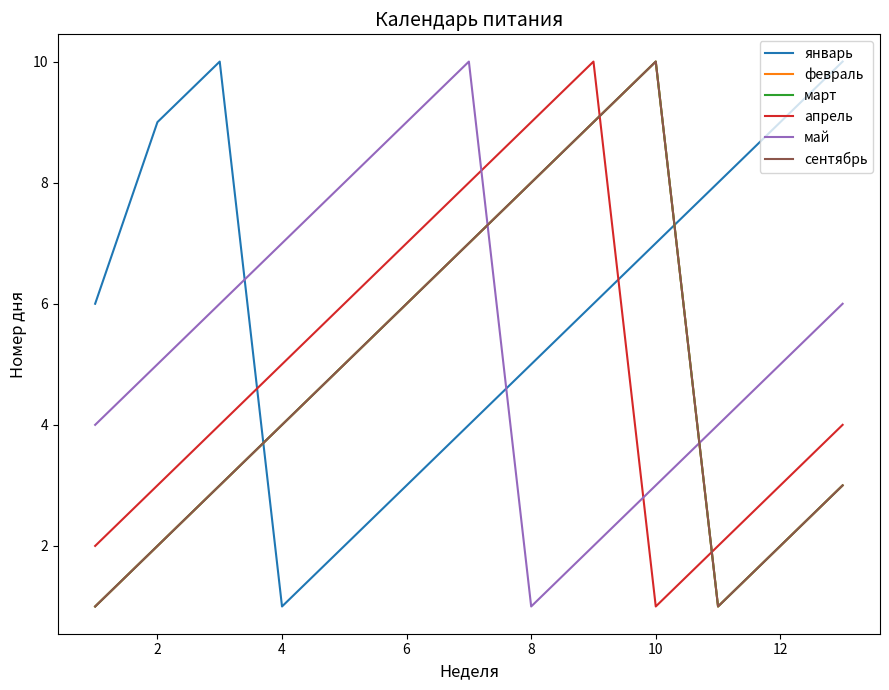

Reading left to right, extract all data points from this chart.

январь: 6	9	10	1	2	3	4	5	6	7	8	9	10
февраль: 1	2	3	4	5	6	7	8	9	10	1	2	3
март: 1	2	3	4	5	6	7	8	9	10	1	2	3
апрель: 2	3	4	5	6	7	8	9	10	1	2	3	4
май: 4	5	6	7	8	9	10	1	2	3	4	5	6
сентябрь: 1	2	3	4	5	6	7	8	9	10	1	2	3